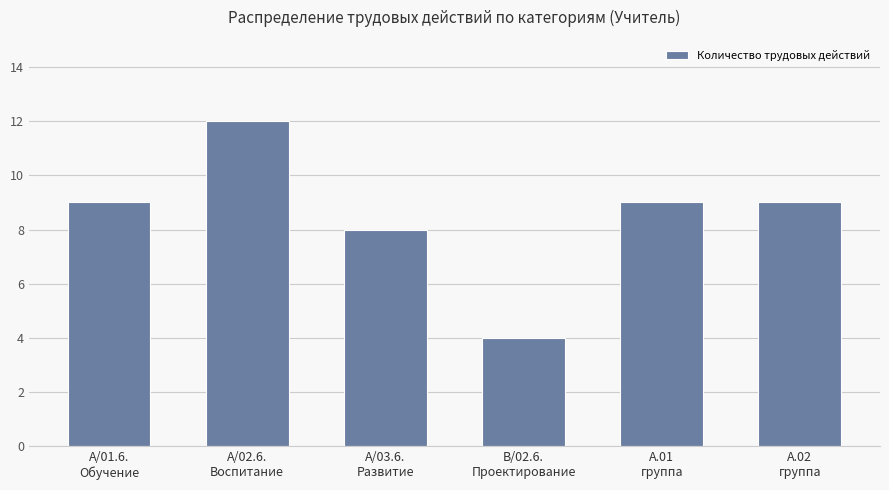

Reading left to right, what are all the values shown in this chart?

A/01.6.
Обучение=9	A/02.6.
Воспитание=12	A/03.6.
Развитие=8	B/02.6.
Проектирование=4	А.01
группа=9	А.02
группа=9